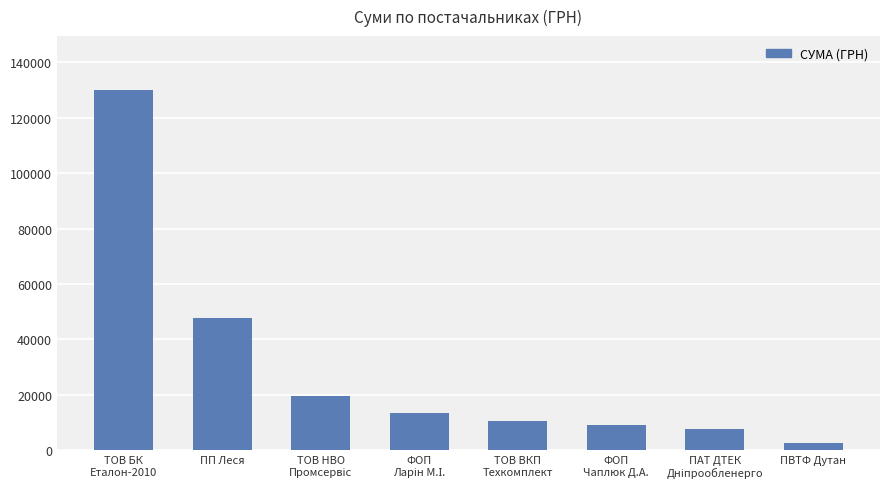

Which label corresponds to the smallest value in the chart?

ПВТФ Дутан